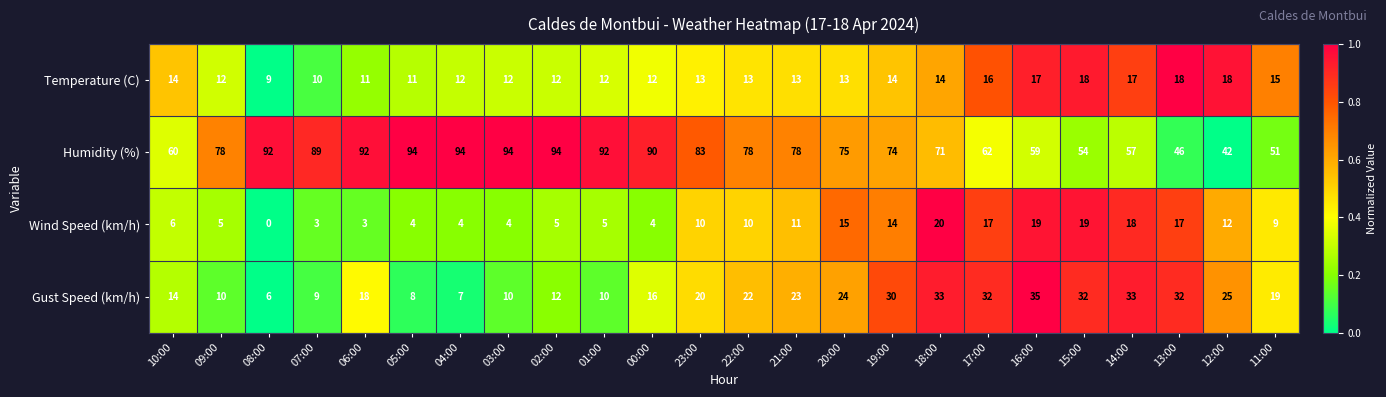

Read the Wind Speed (km/h) value at 00:00, to the nearest 5.

5